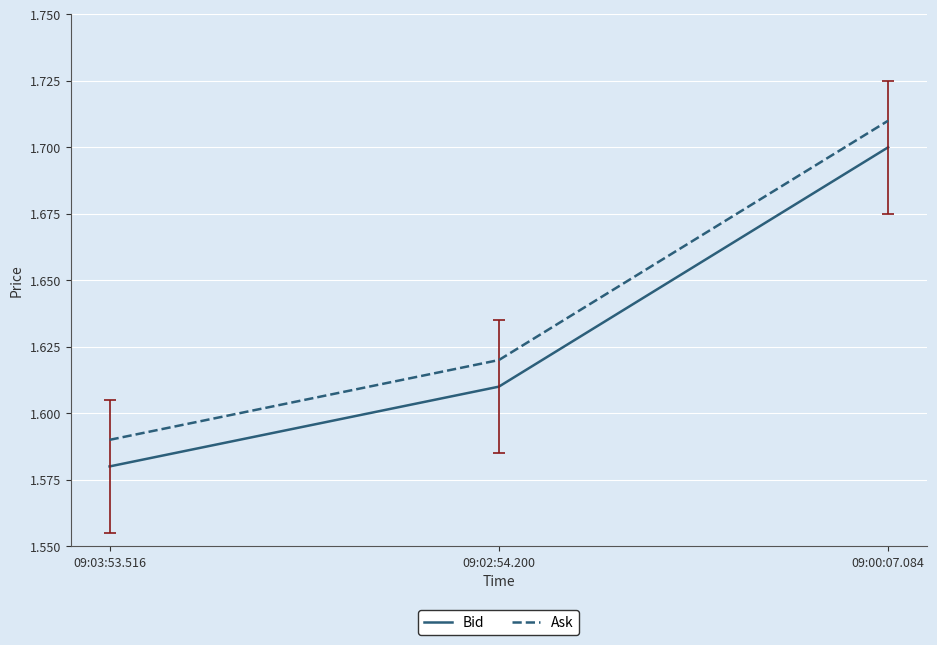

Rank the series at 09:02:54.200 from highest to lowest value.

Ask, Bid